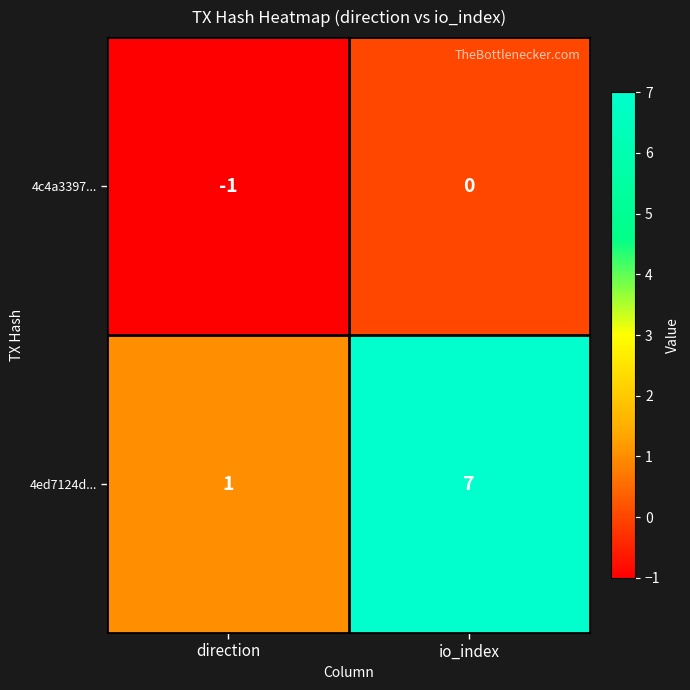

At which category is the sum across all series the highest?

io_index